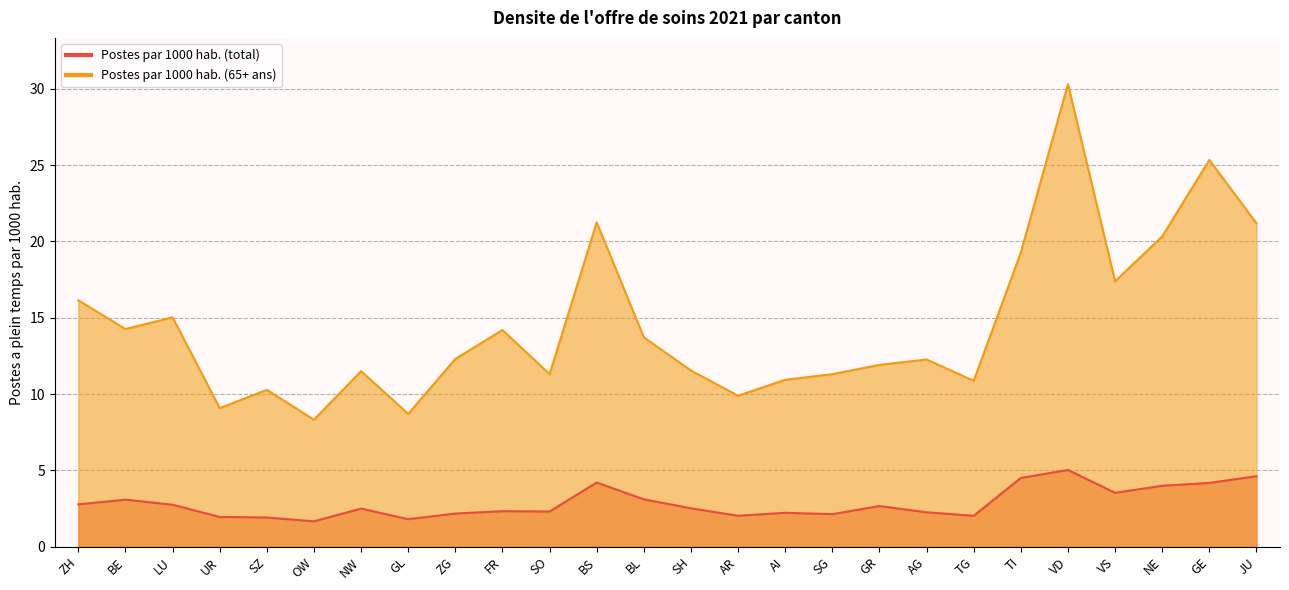

True or false: Postes par 1000 hab. (total) and Postes par 1000 hab. (65+ ans) intersect in this chart.

False